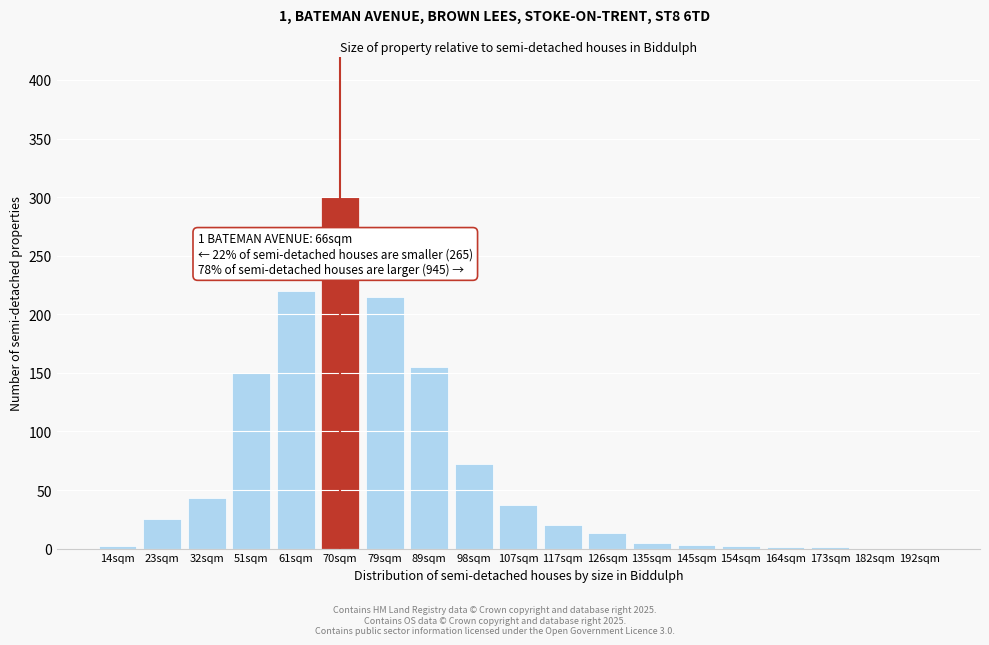

What is the change in value from 70sqm to 192sqm?

-300